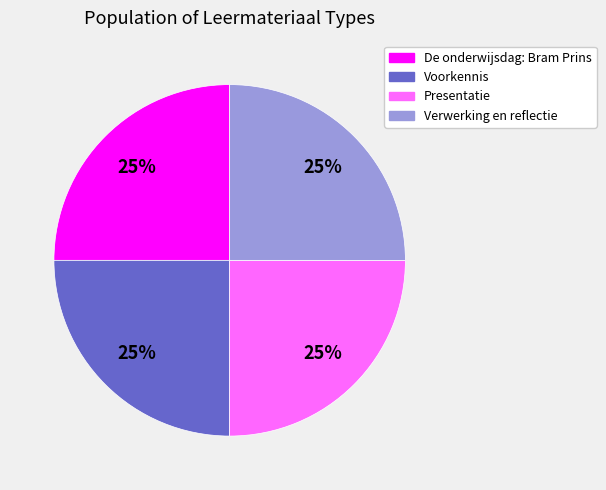

Count the number of slices in the pie.

4